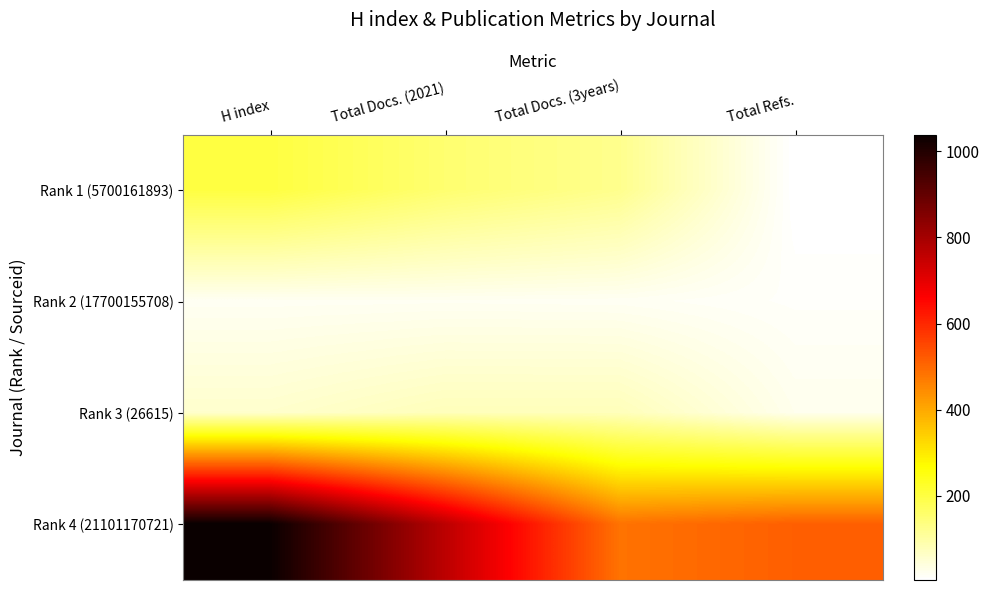

Which has a higher value, H index or Total Docs. (3years)?

H index